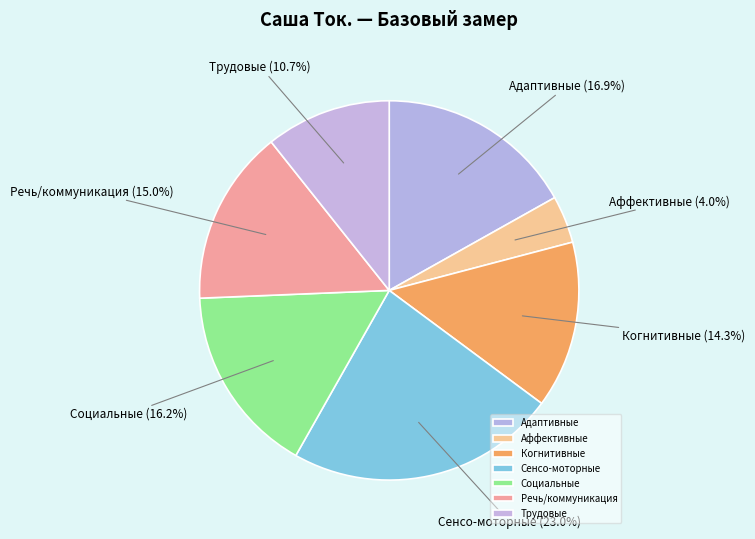

Is it true that Адаптивные is 17% of the pie?

True